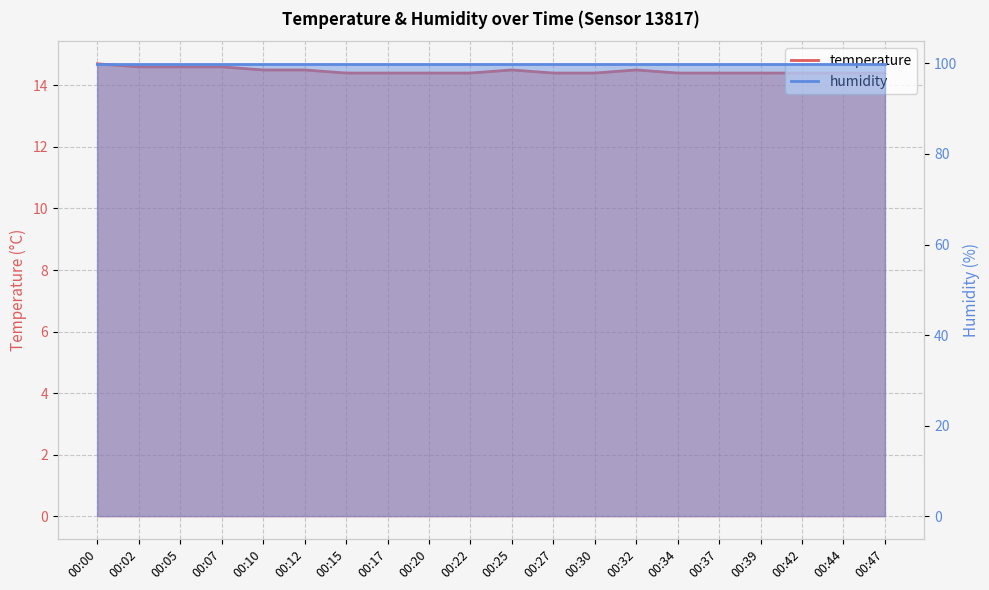

At which category does the data reach its first local peak?

00:25